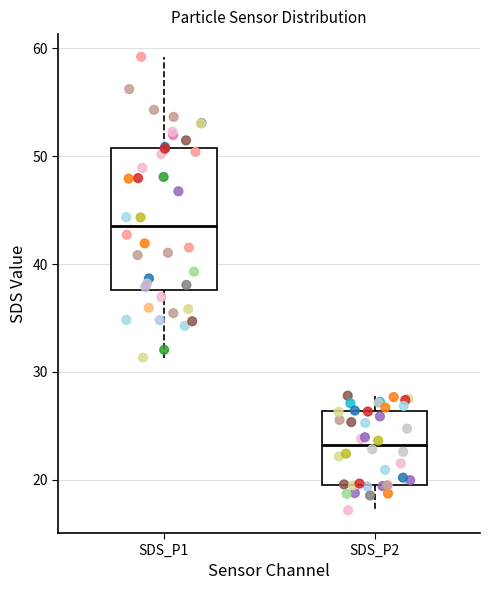

Reading left to right, transcribe this box plot: for each box, give where its median line is, the range the box spans, and where its two whiskers end, as read against the y-axis. The values are not printed on the chart, so give them approximately, as read against the axis.

SDS_P1: median 44, box 38 to 51, whiskers 31 to 59
SDS_P2: median 23, box 20 to 26, whiskers 17 to 28